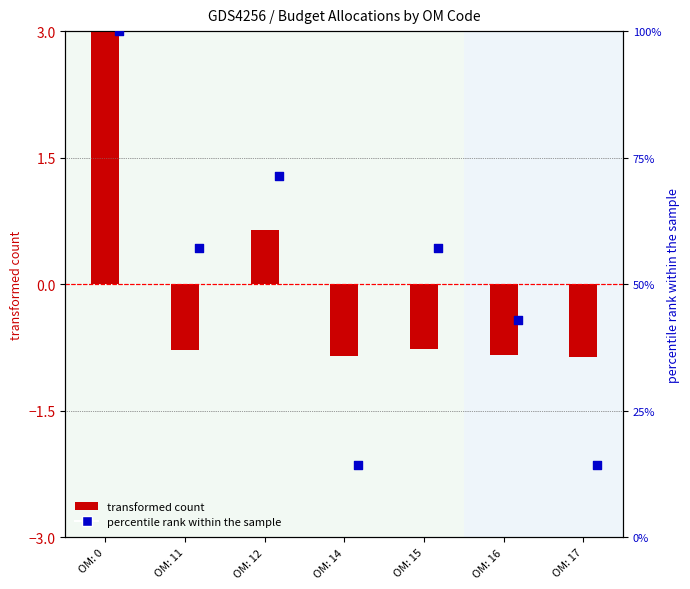

What is the total value across all series at OM: 15?

56.4